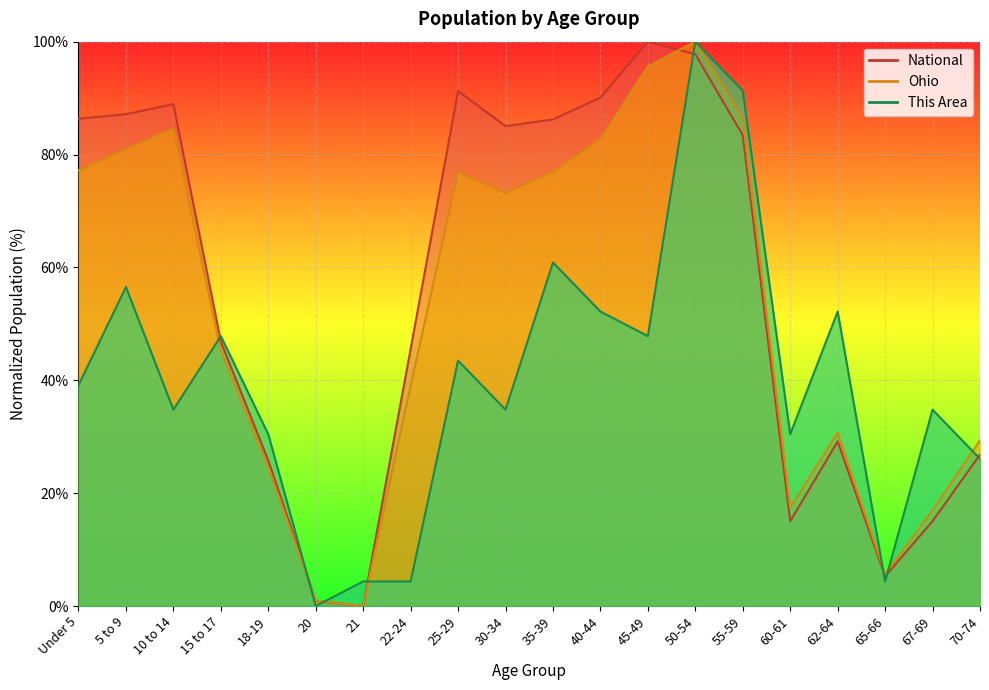

At which category is the sum across all series the highest?

50-54